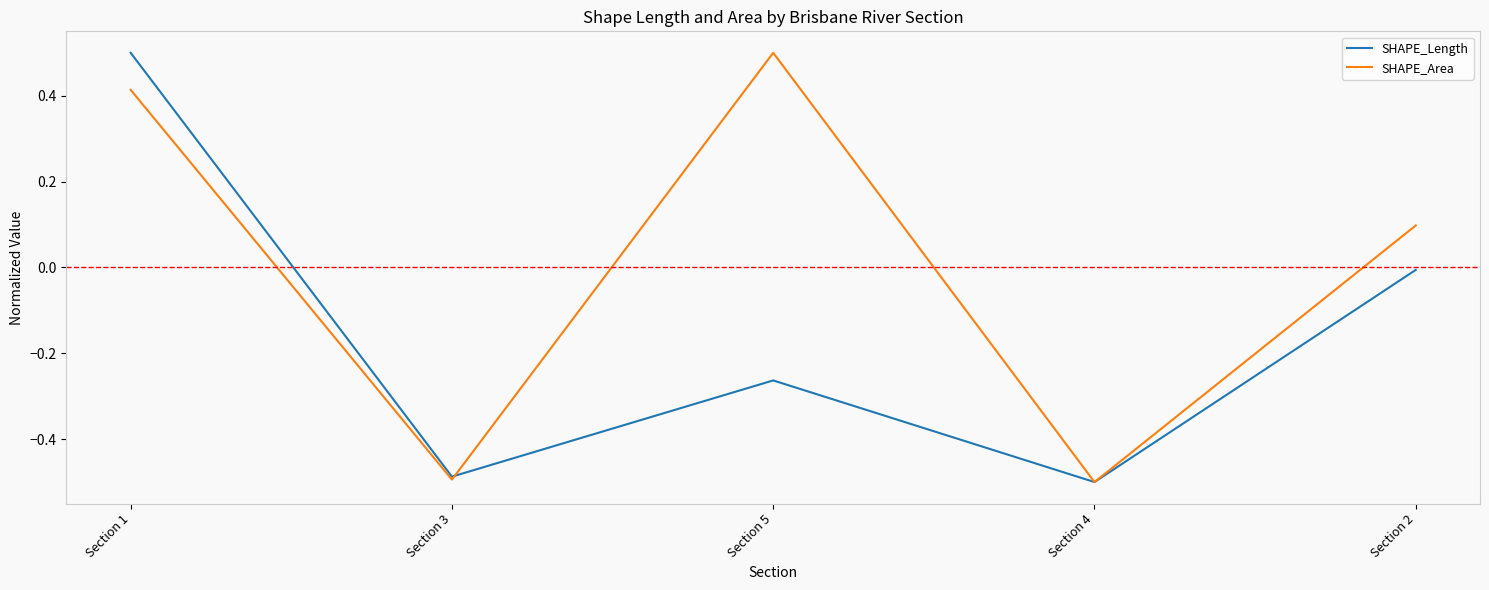

Where is the first local maximum for SHAPE_Area?

Section 5